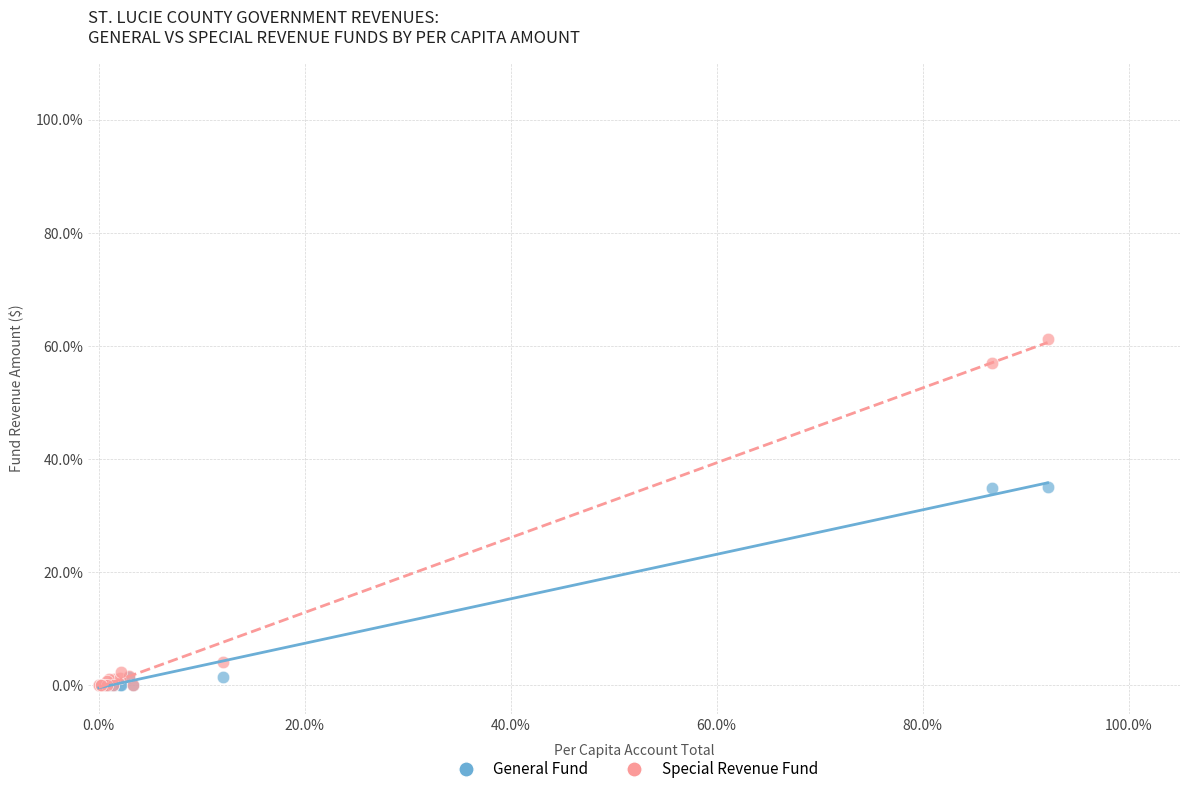

What are all the series names shown in the legend?

General Fund, Special Revenue Fund